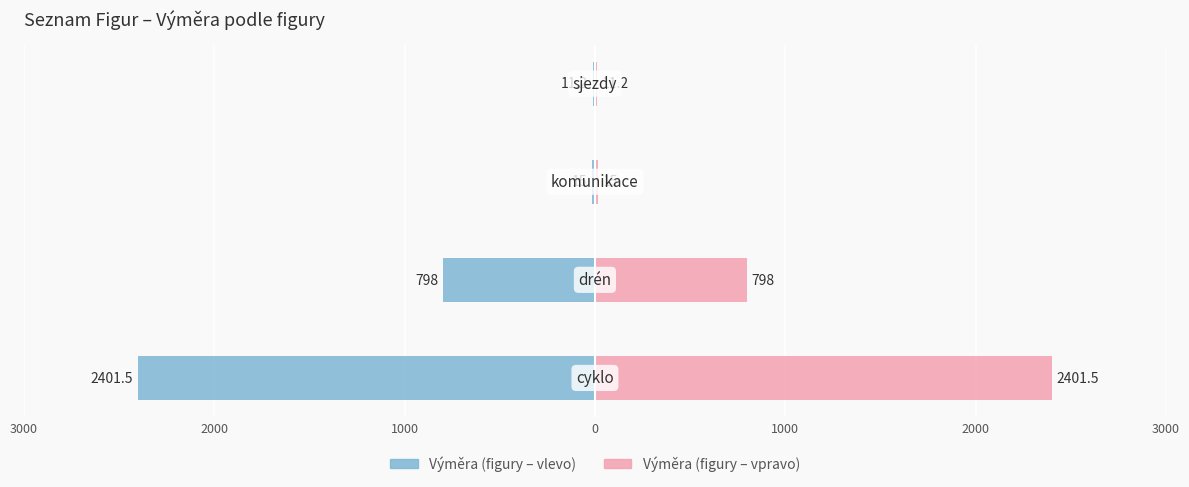

Reading left to right, what are all the values shown in this chart?

Výměra (left): -2401.5	-798.0	-15.0	-11.2
Výměra (right): 2401.5	798.0	15.0	11.2